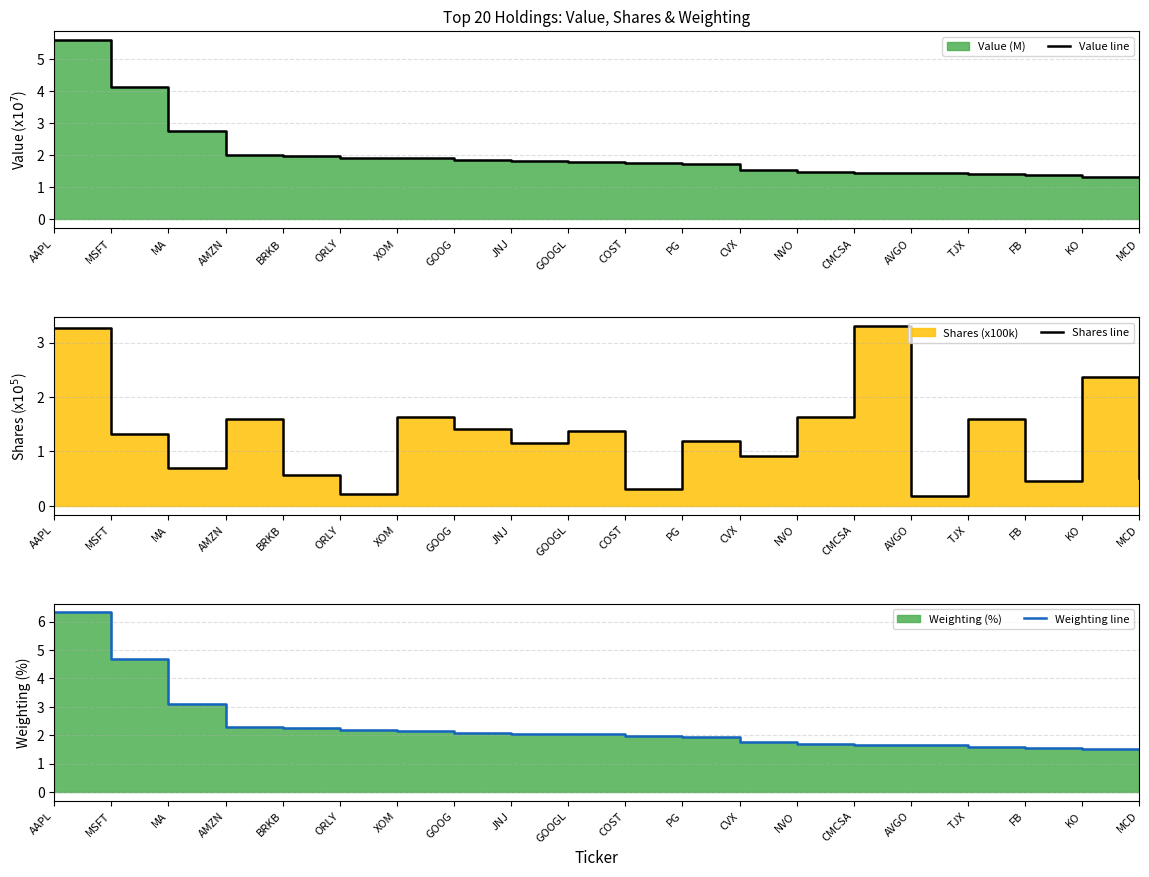

What position from the left is AVGO?

16